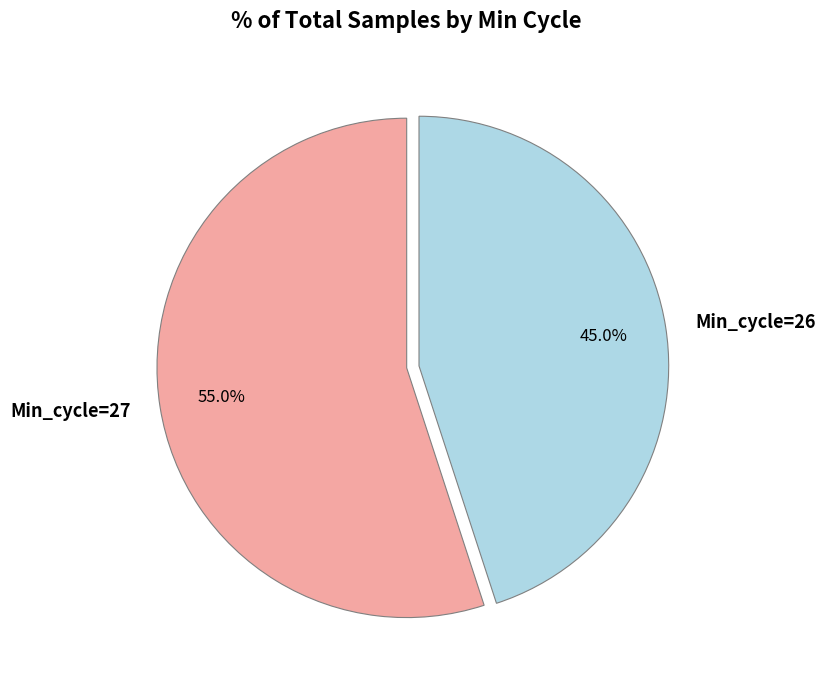

To the nearest percent, what is the average slice percentage?

50%